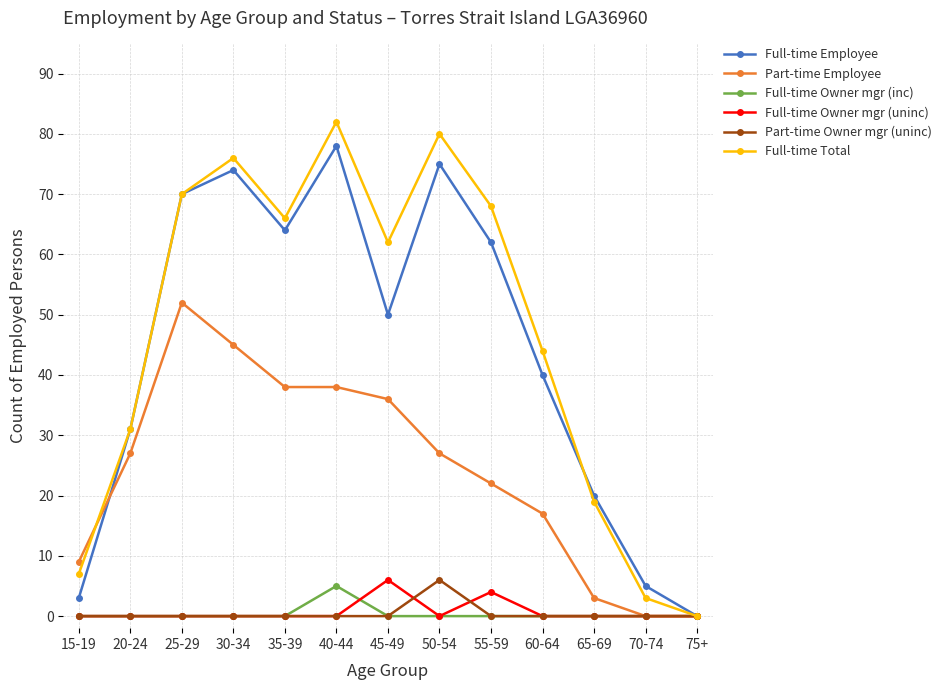

Reading right to left, extract all data points from this chart.

Full-time Employee: 75+=0	70-74=5	65-69=20	60-64=40	55-59=62	50-54=75	45-49=50	40-44=78	35-39=64	30-34=74	25-29=70	20-24=31	15-19=3
Part-time Employee: 75+=0	70-74=0	65-69=3	60-64=17	55-59=22	50-54=27	45-49=36	40-44=38	35-39=38	30-34=45	25-29=52	20-24=27	15-19=9
Full-time Owner mgr (inc): 75+=0	70-74=0	65-69=0	60-64=0	55-59=0	50-54=0	45-49=0	40-44=5	35-39=0	30-34=0	25-29=0	20-24=0	15-19=0
Full-time Owner mgr (uninc): 75+=0	70-74=0	65-69=0	60-64=0	55-59=4	50-54=0	45-49=6	40-44=0	35-39=0	30-34=0	25-29=0	20-24=0	15-19=0
Part-time Owner mgr (uninc): 75+=0	70-74=0	65-69=0	60-64=0	55-59=0	50-54=6	45-49=0	40-44=0	35-39=0	30-34=0	25-29=0	20-24=0	15-19=0
Full-time Total: 75+=0	70-74=3	65-69=19	60-64=44	55-59=68	50-54=80	45-49=62	40-44=82	35-39=66	30-34=76	25-29=70	20-24=31	15-19=7